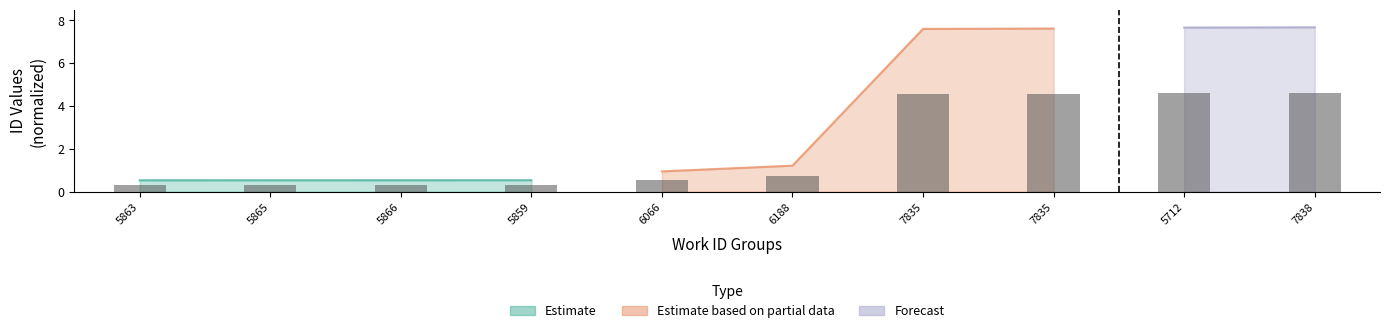

True or false: Estimate has a value of 0.1 at 5863.

False